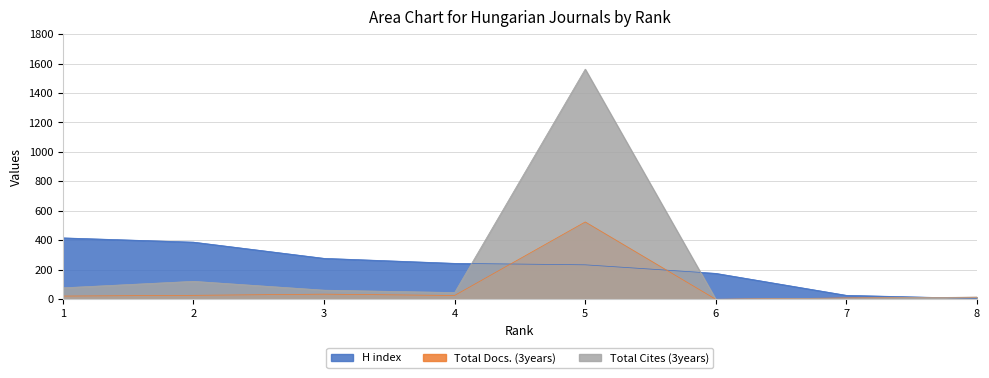

Which category has the highest value across all series?

5